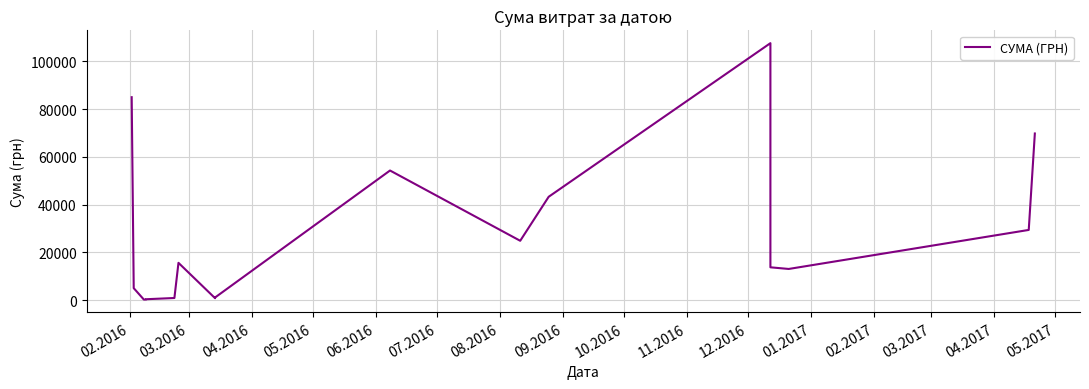

At which label does the data first exceed 15664?

02.2016